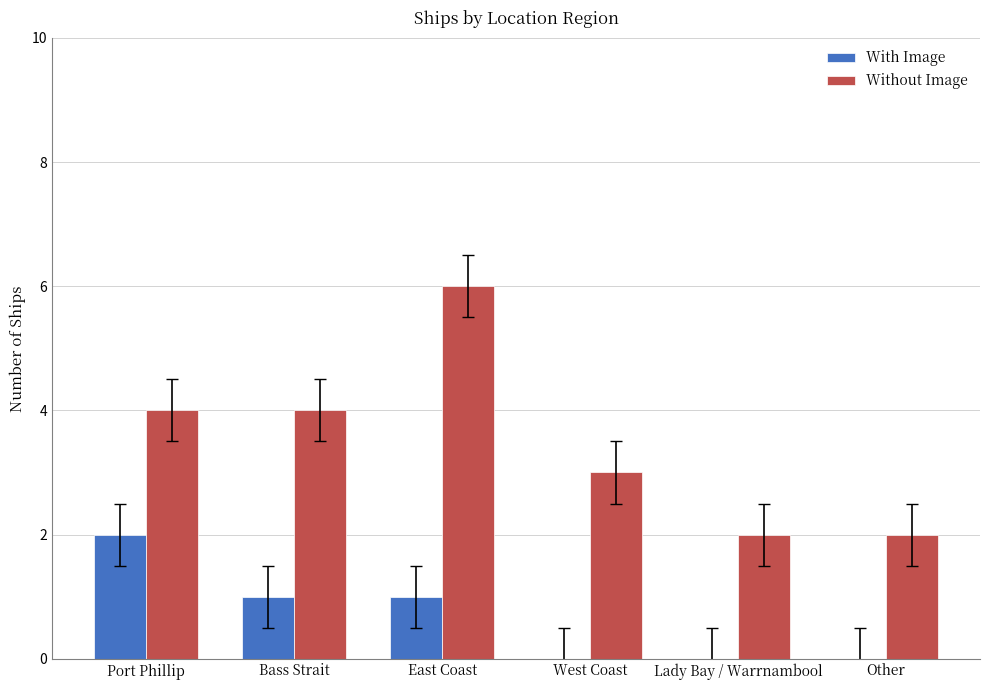

Between Port Phillip and West Coast, which series saw the biggest shift?

With Image